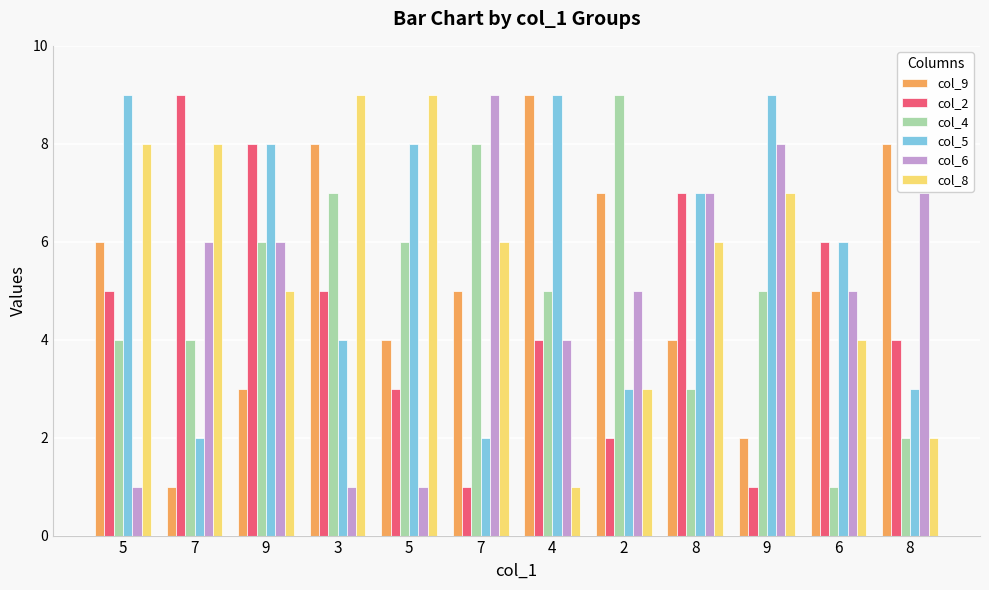

How many distinct data groups are displayed?

6